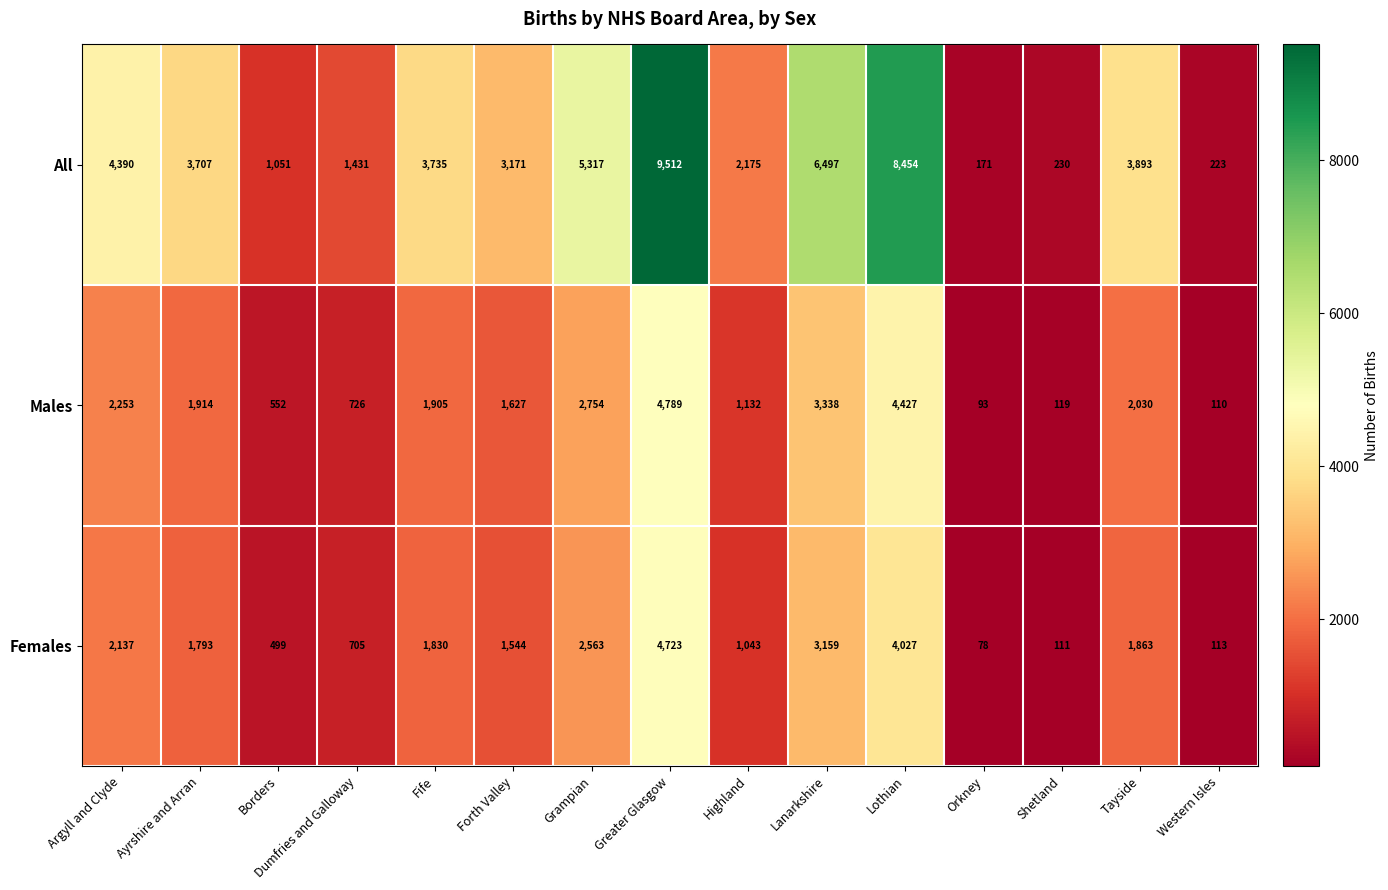

The value of All at Fife is 3735. True or false?

True